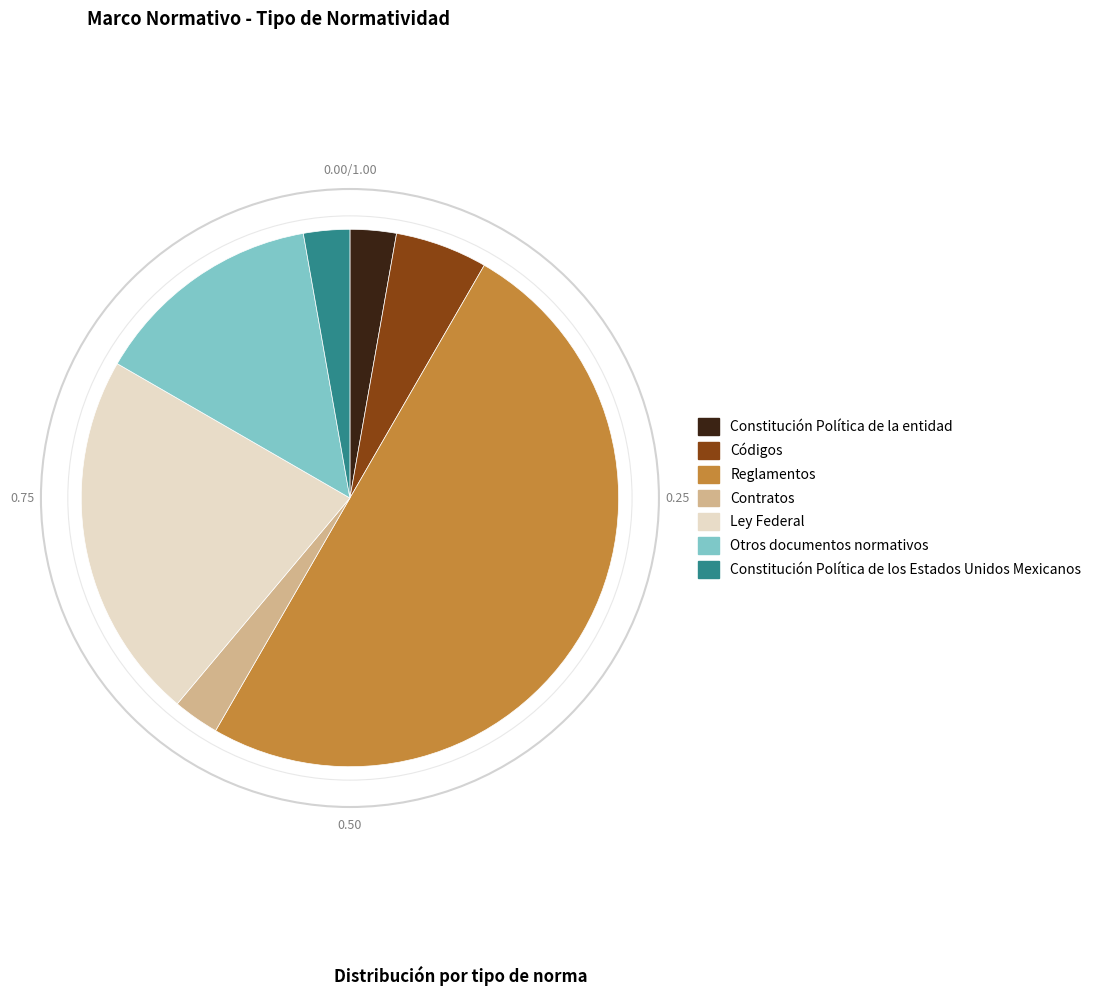

Which category has the biggest portion of the pie?

Reglamentos